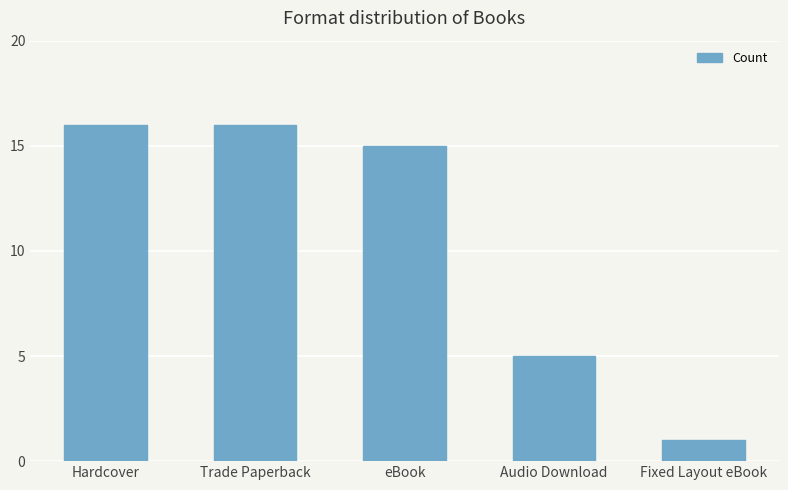

Does the chart contain stacked bars?

No